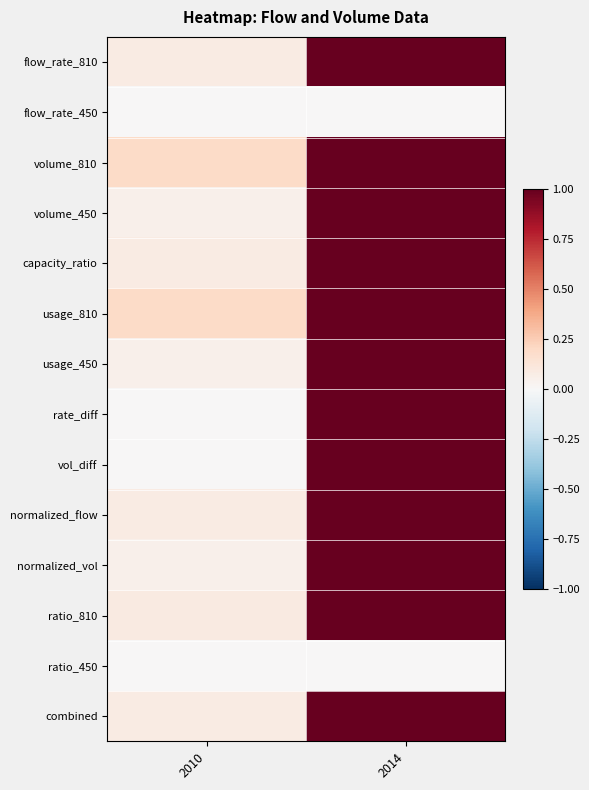

What is the spread (max minus min) of values at 2014?

1.0